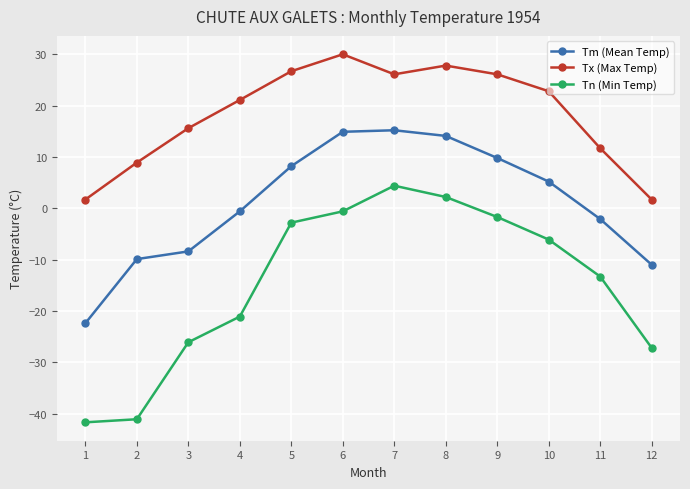

Does the chart have visible grid lines?

Yes